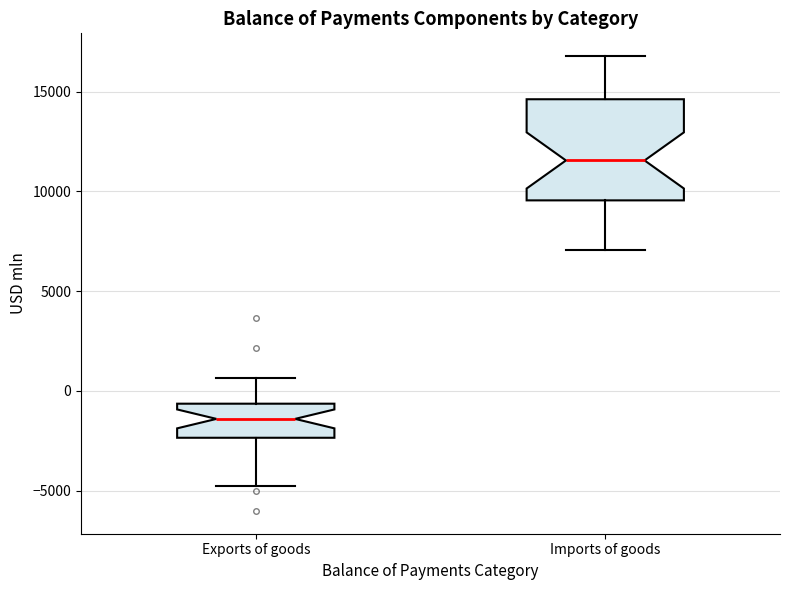

Which box is the tallest, from its lower edge to its upper edge?

Imports of goods